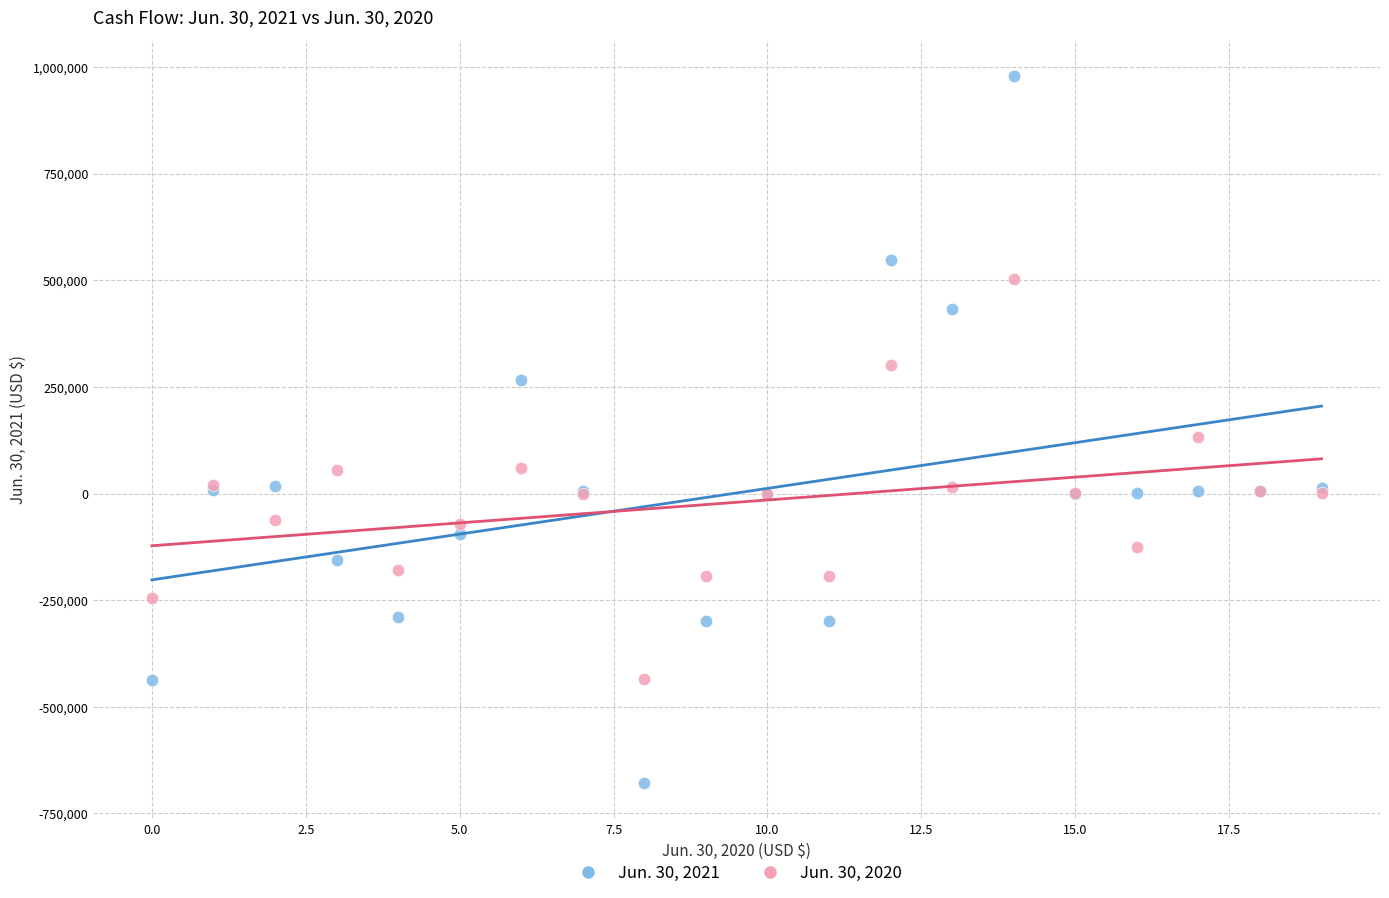

Which series has the largest Y range (max minus min)?

Jun. 30, 2021